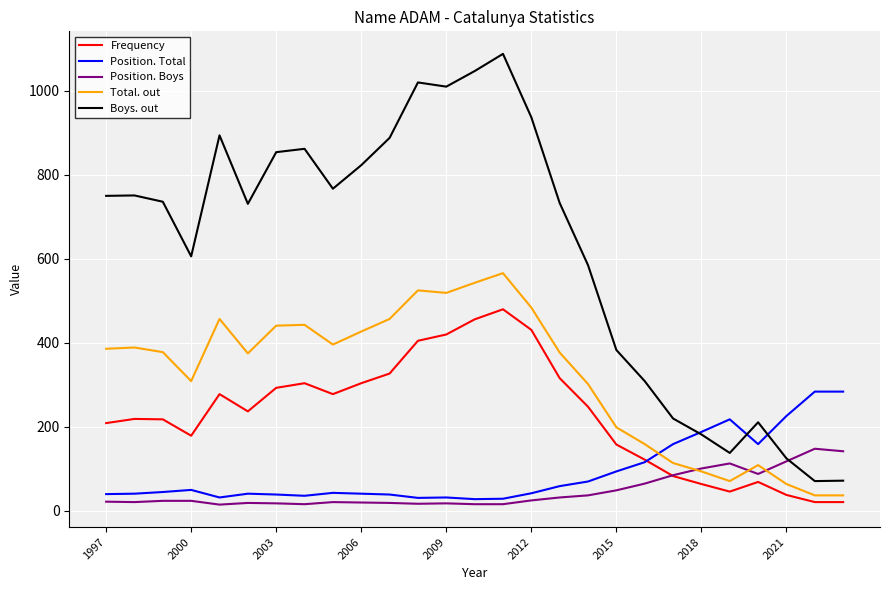

True or false: Frequency and Boys. out cross at least once.

False